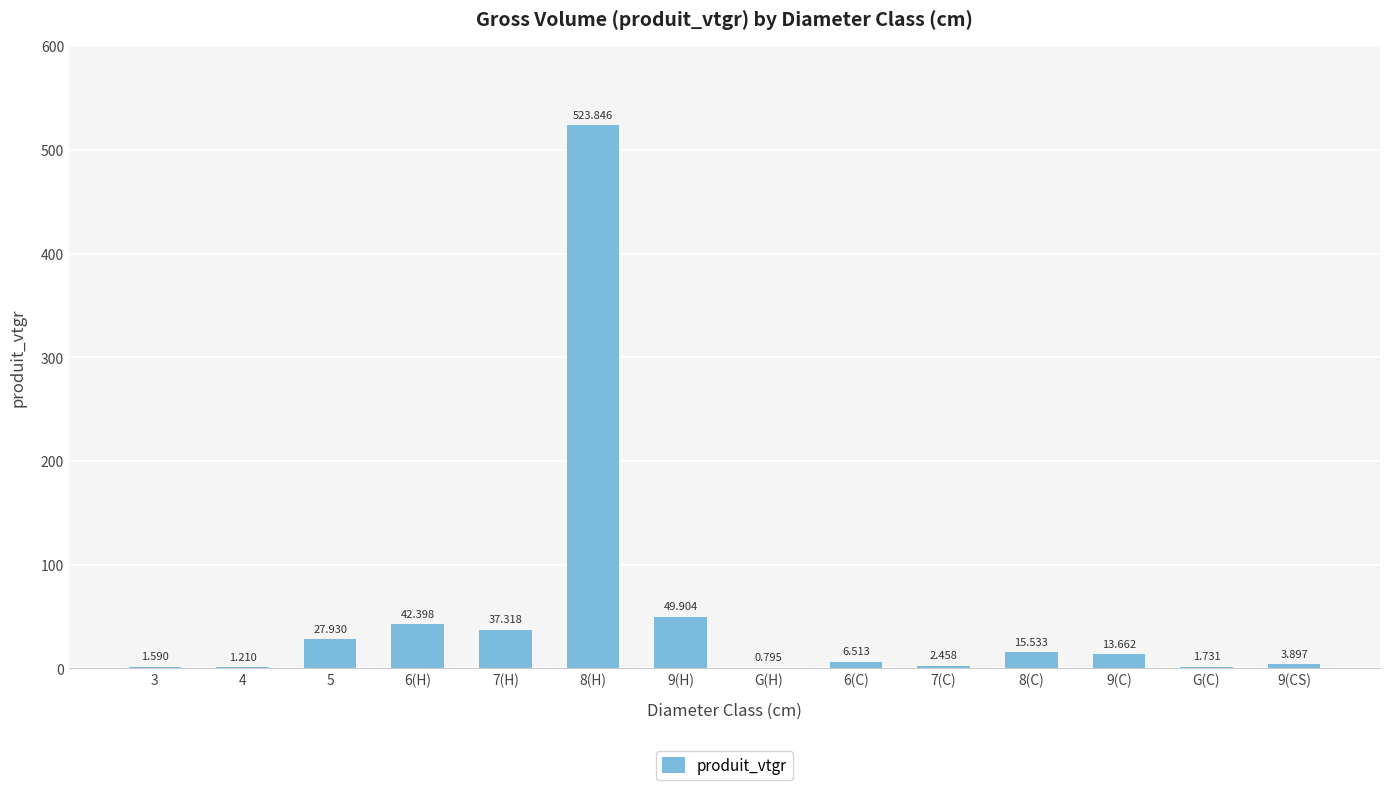

Count the number of categories in the chart.

14